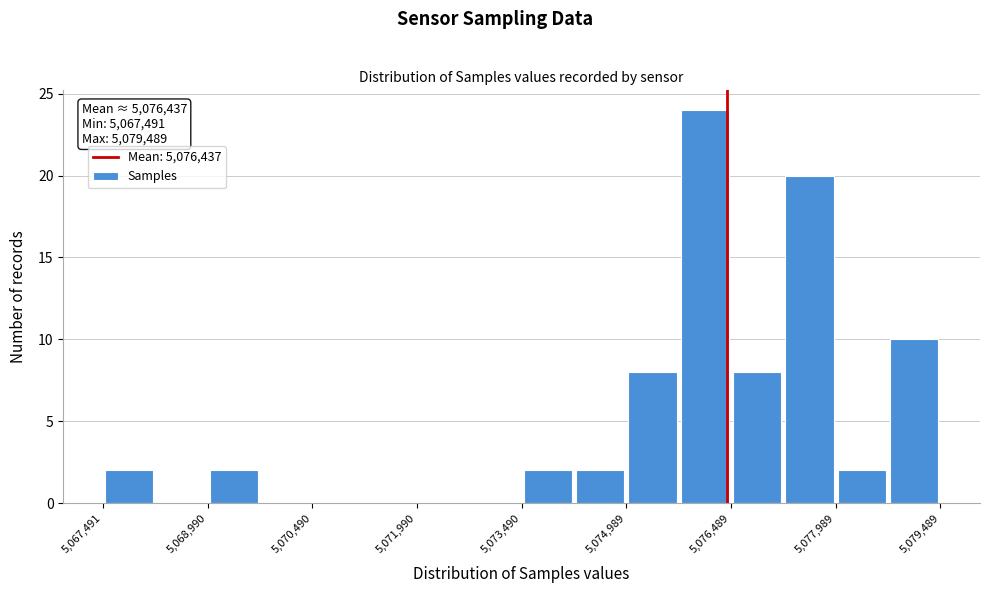

Read against the x-axis, roughly where is the centre of the tallest bar?

5076200